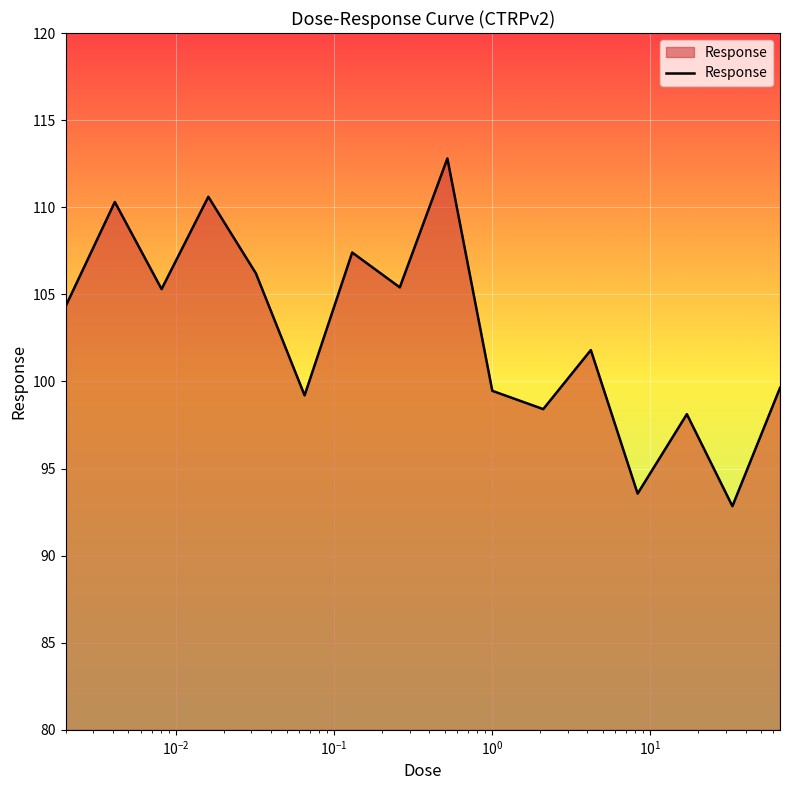

What is the maximum value shown in the chart?

112.8